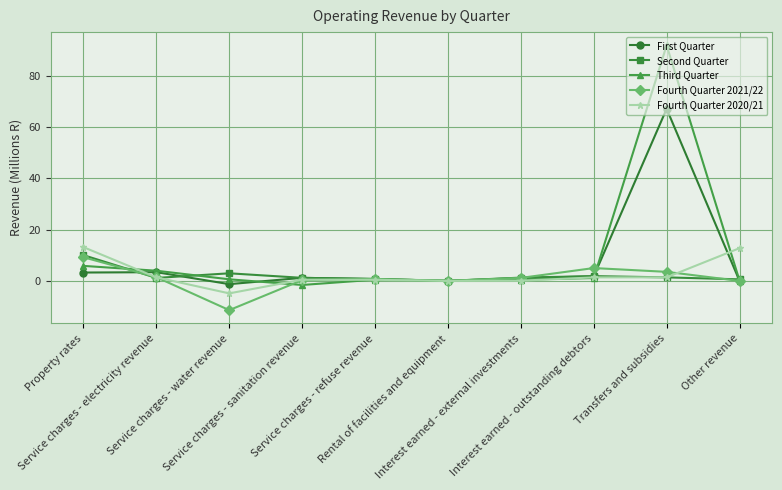

The Third Quarter series shows 4.0 at Service charges - electricity revenue. True or false?

True